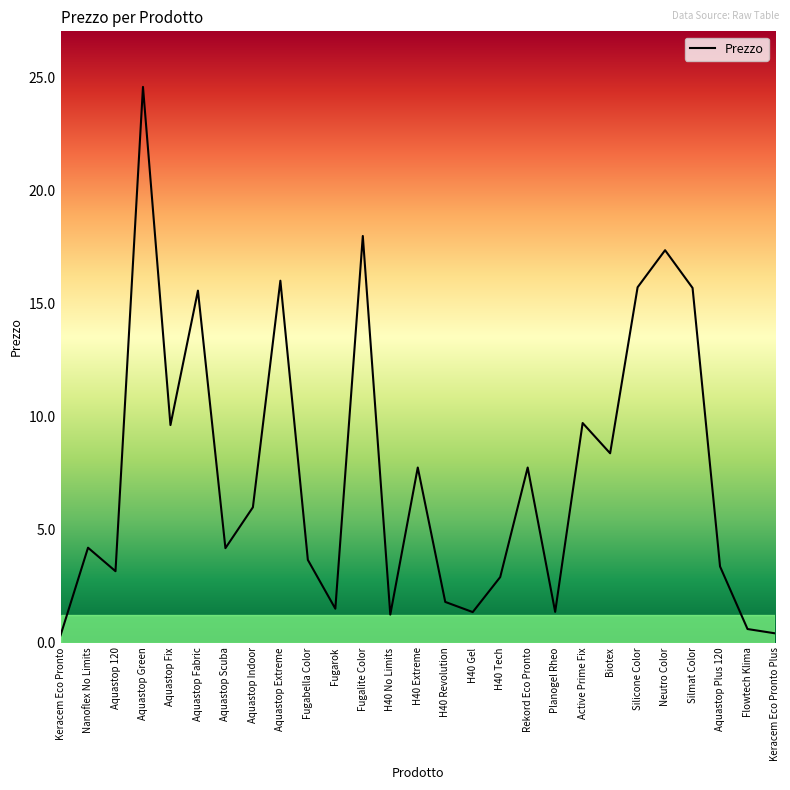

Between Fugarok and Aquastop Fix, which is larger?

Aquastop Fix